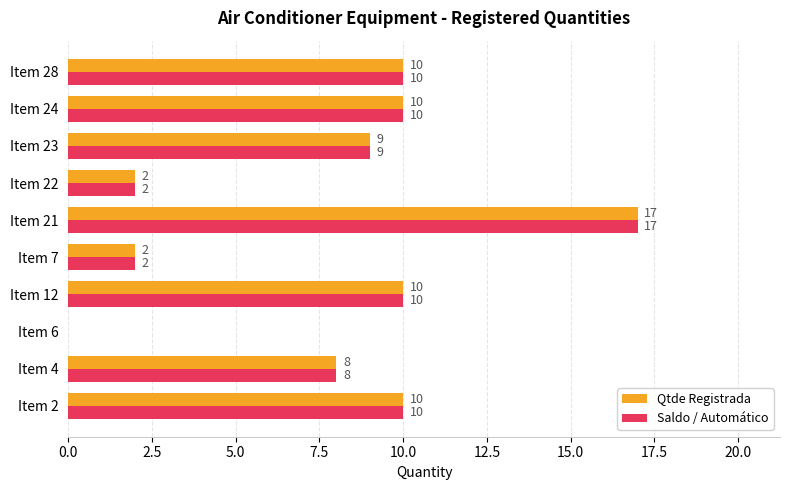

At which category is the sum across all series the highest?

Item 21